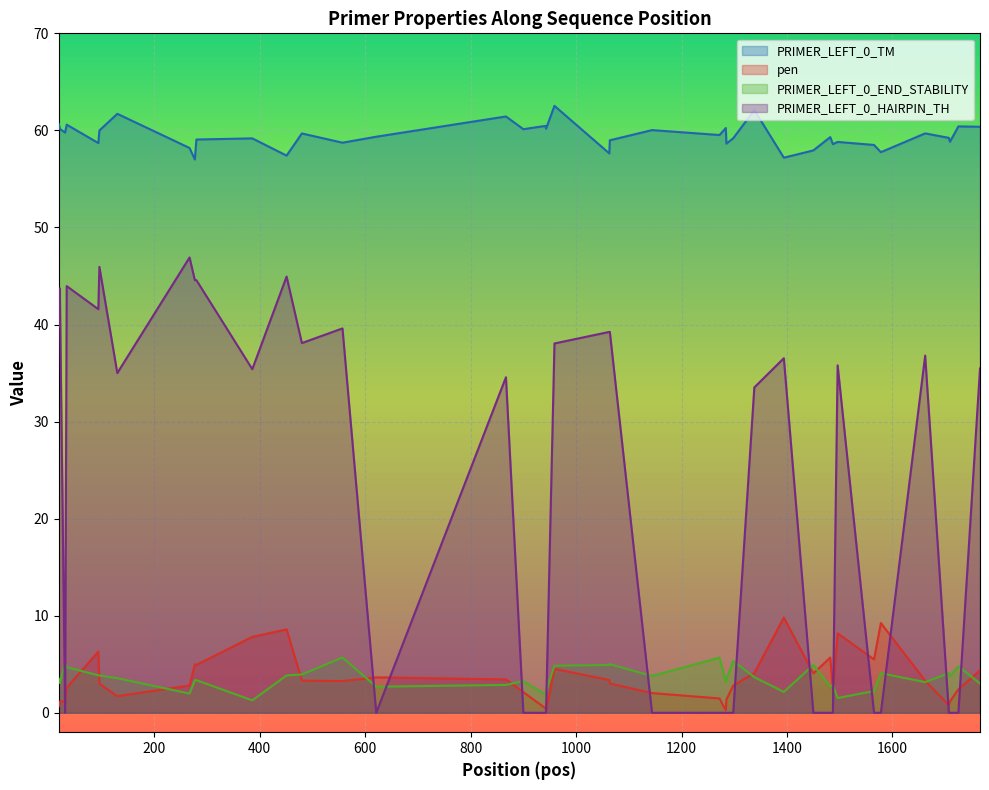

What is the total value across all series at 1394?

105.7